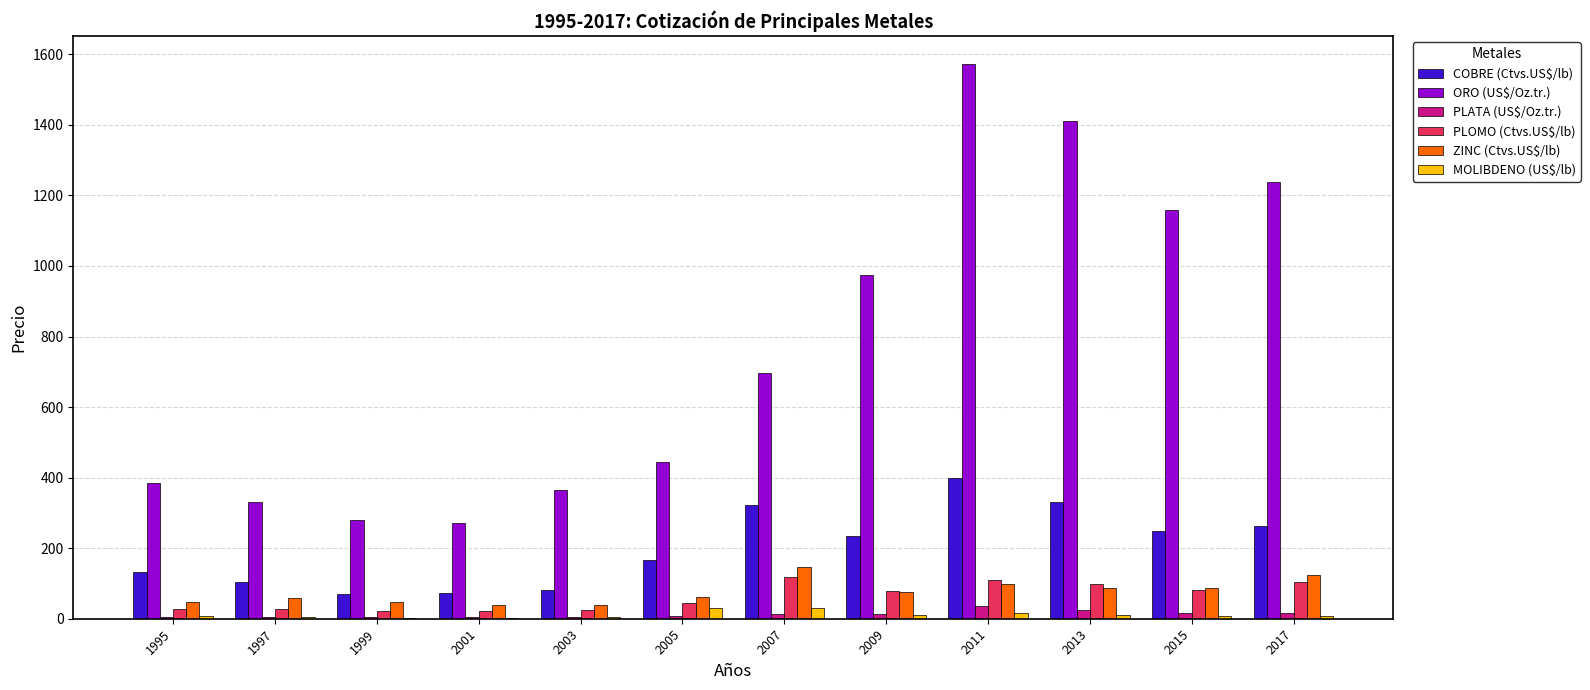

Is it true that COBRE (Ctvs.US$/lb) equals 234.2 at 2009?

True